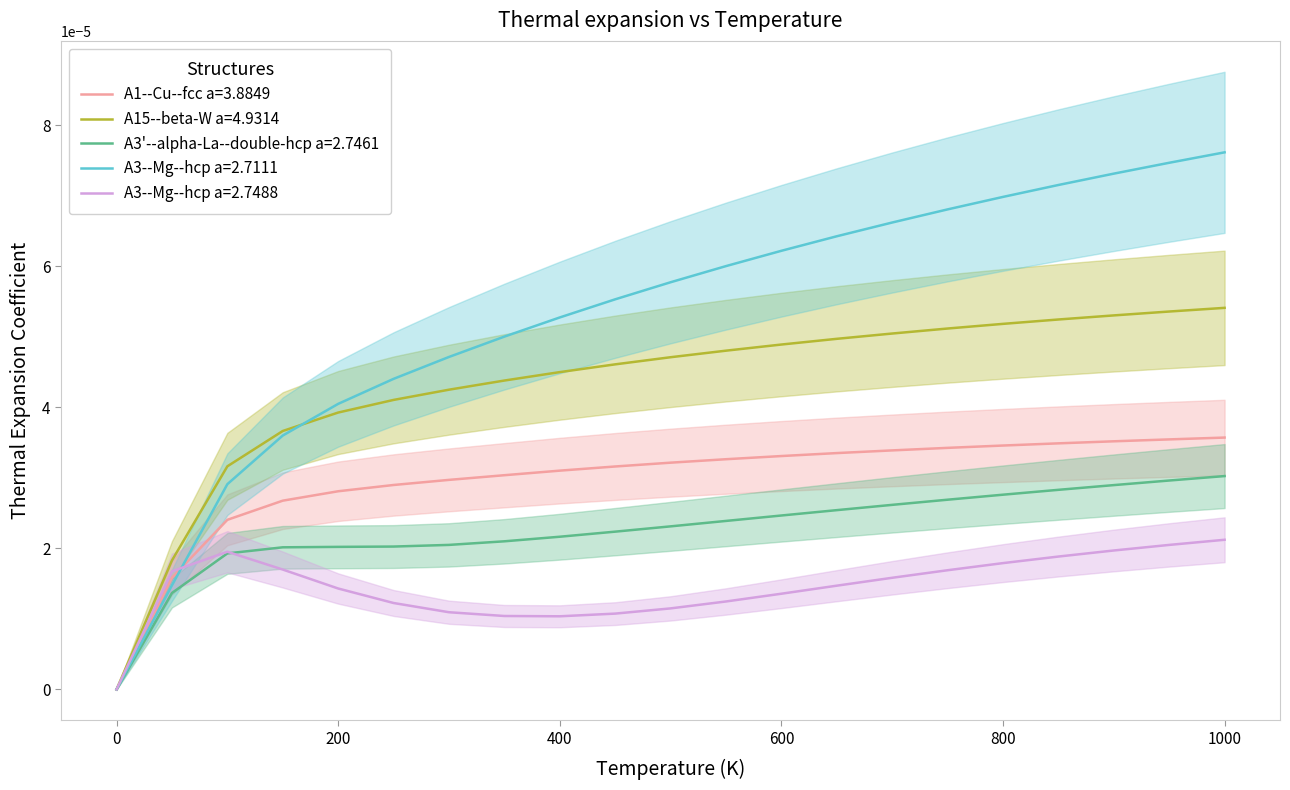

Does the chart display data point markers on the line(s)?

No